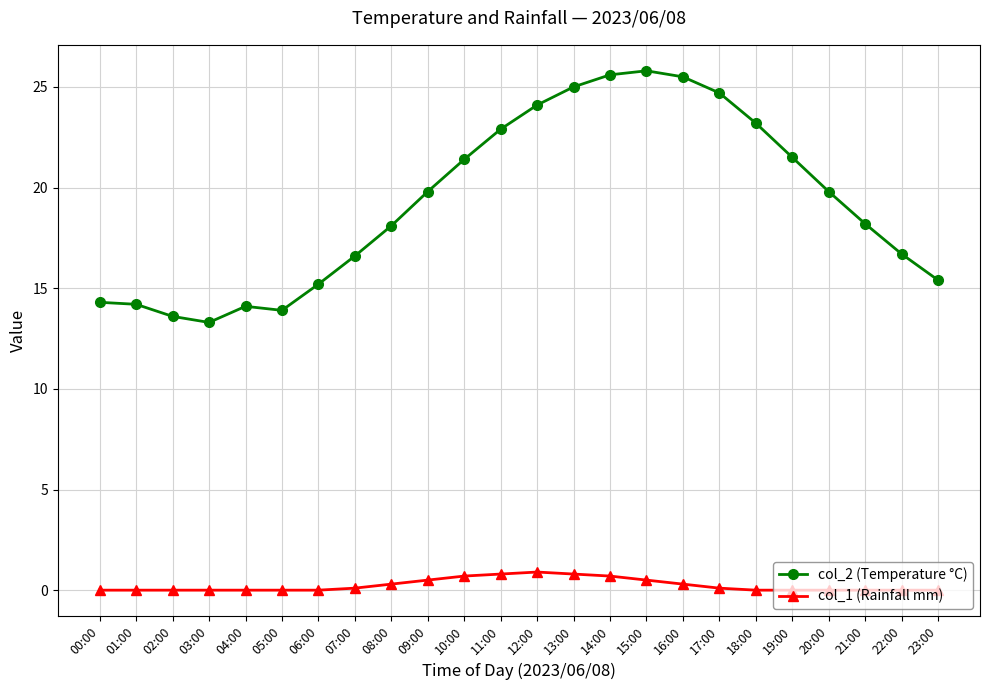

At how many categories does at least one series exceed 16?

16